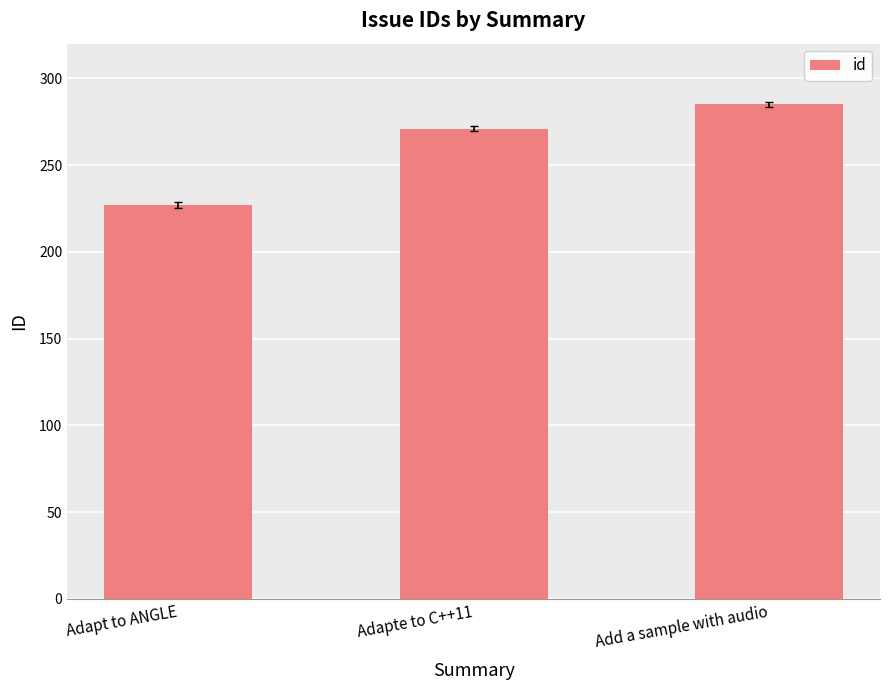

Reading left to right, list all the values displayed in this chart.

227	271	285